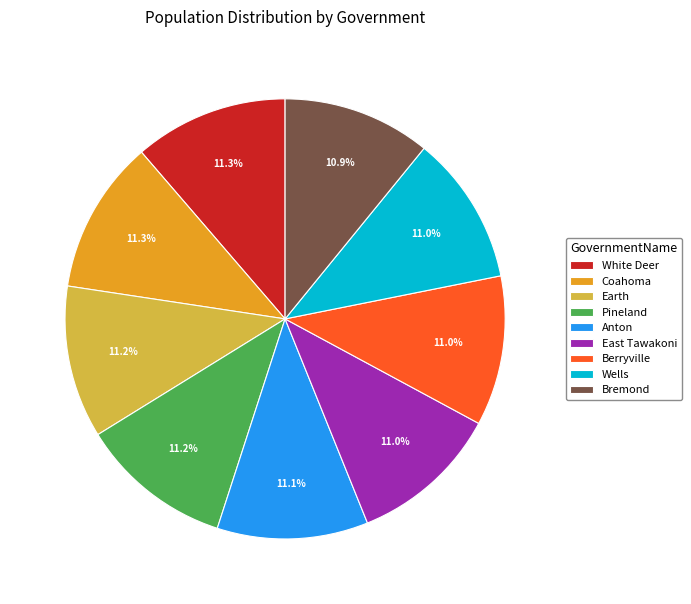

Is there any slice that represents more than half of the pie?

No